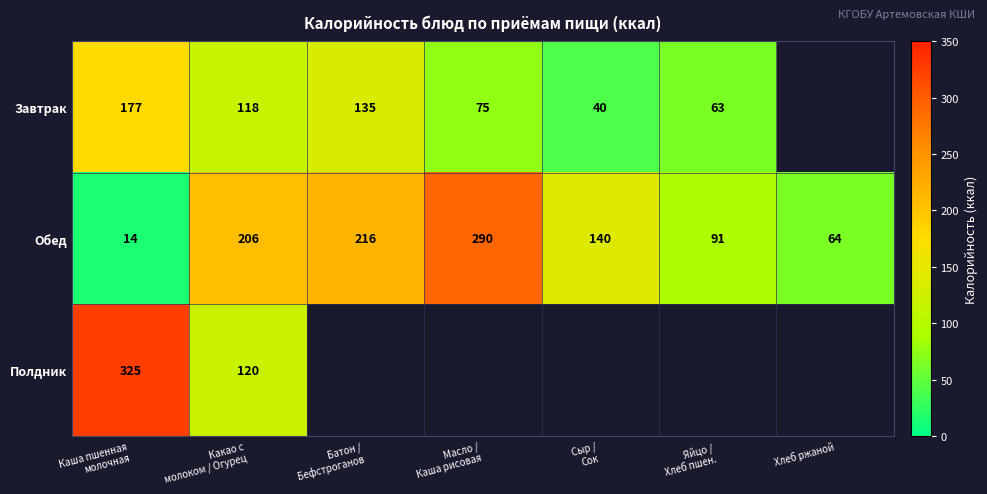

What is the maximum value for Обед?

290